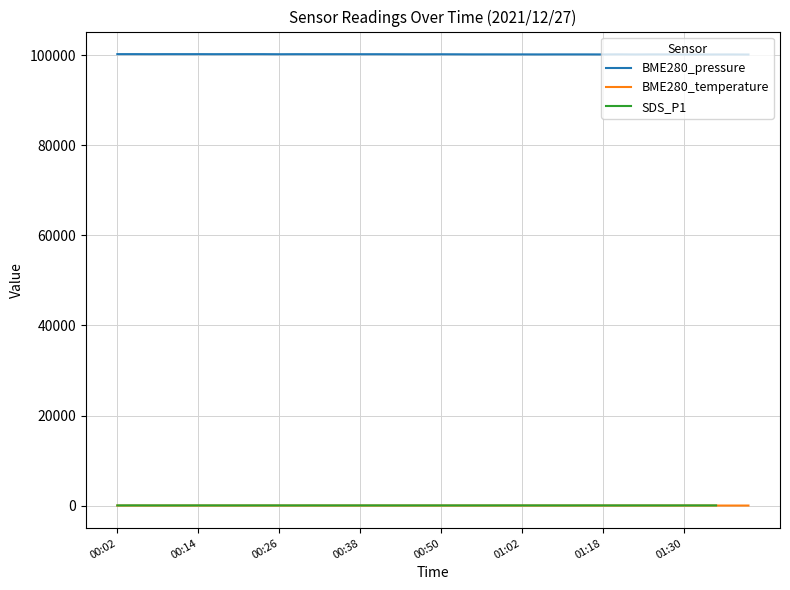

What is the maximum value shown in the chart?

100252.3